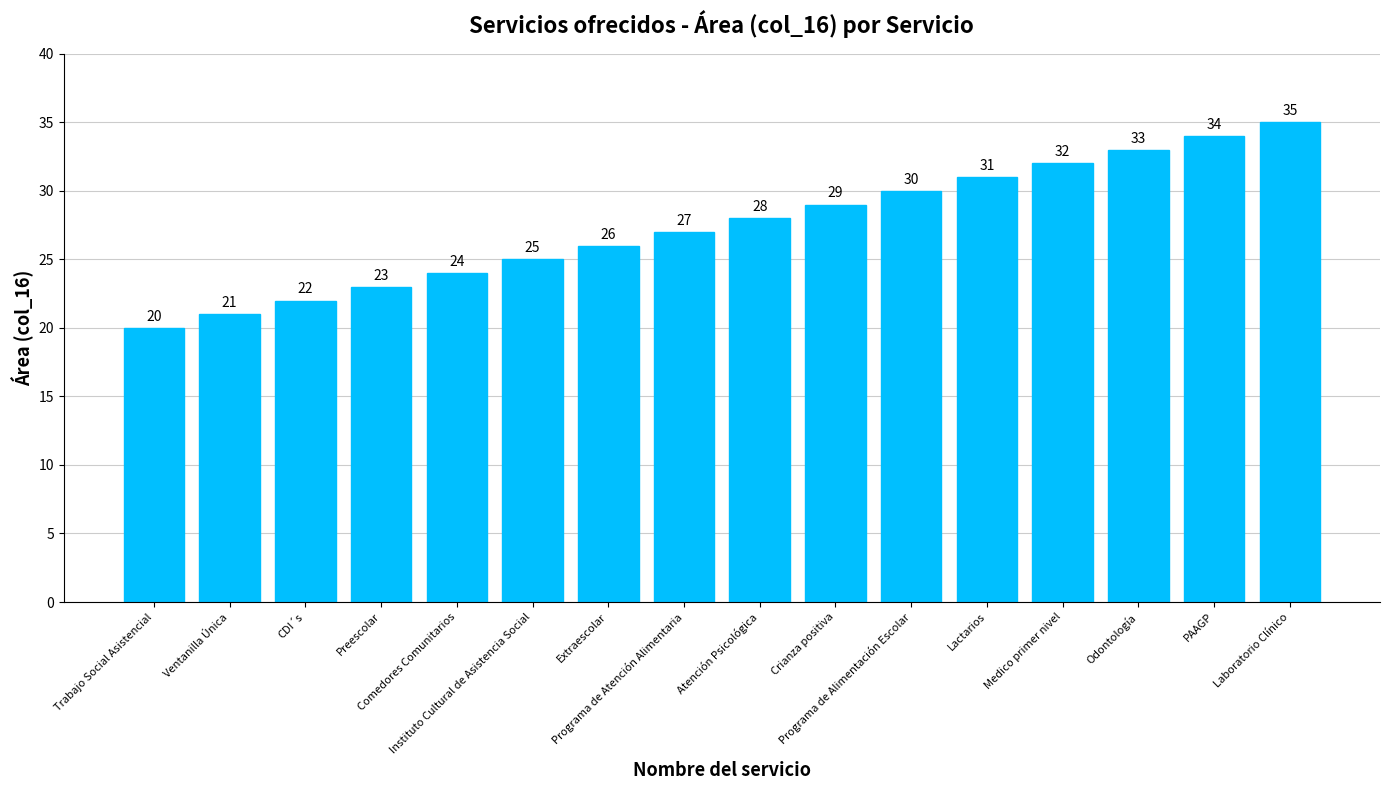

Which category has the lowest value across all series?

Trabajo Social Asistencial